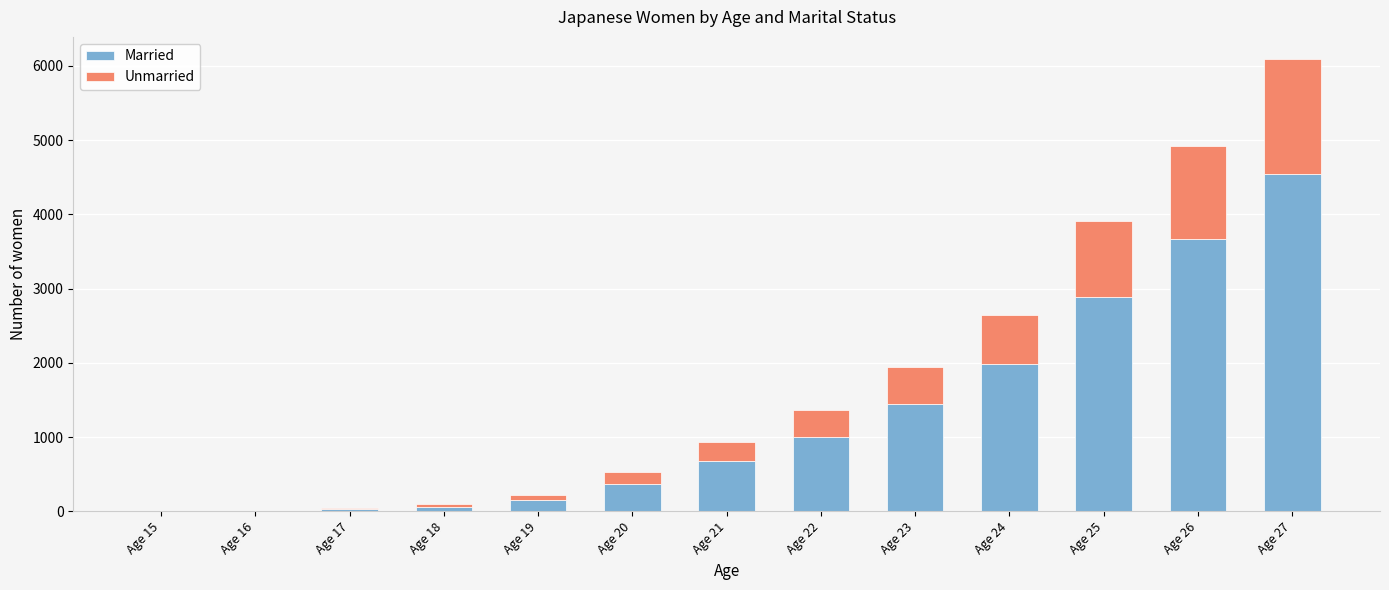

Where is Married nearest to the value 2276?

Age 24